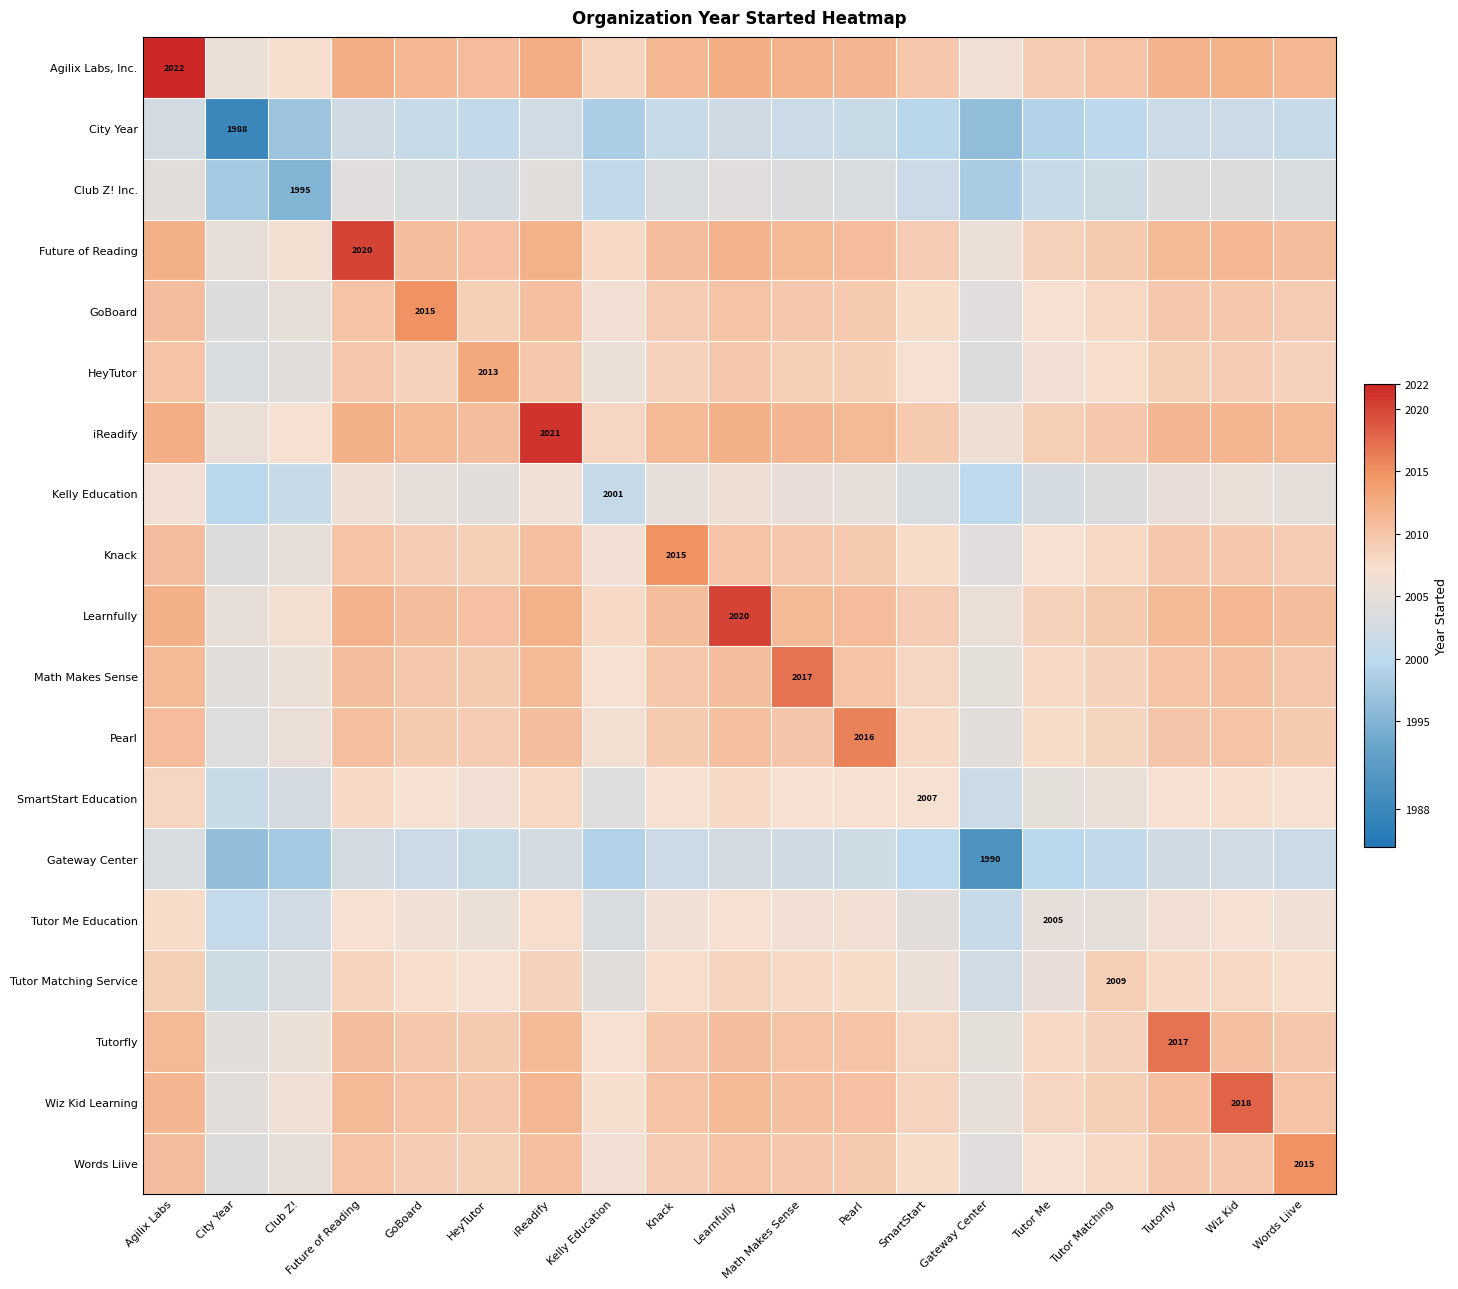

At how many categories does at least one series exceed 2005?

19